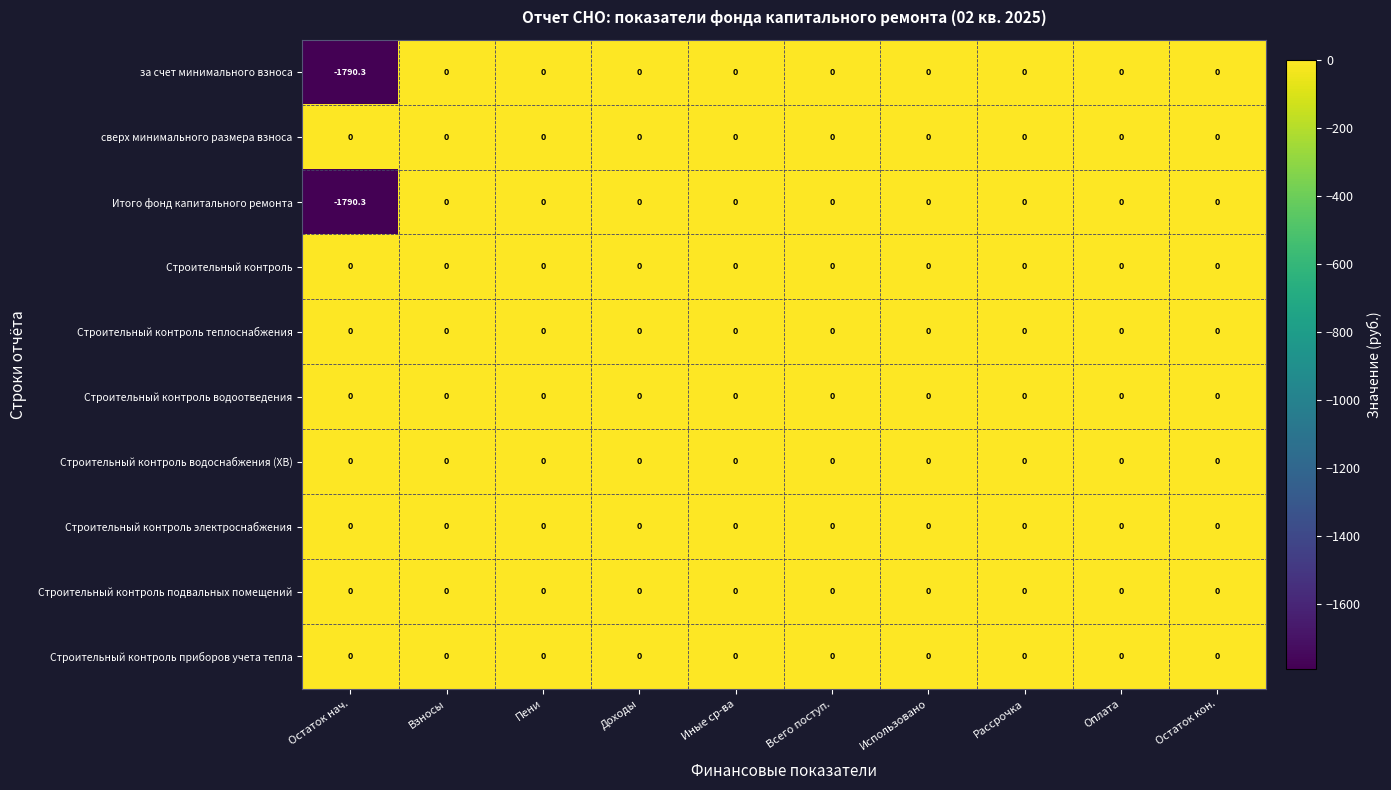

What is the minimum value shown in the chart?

-1790.3